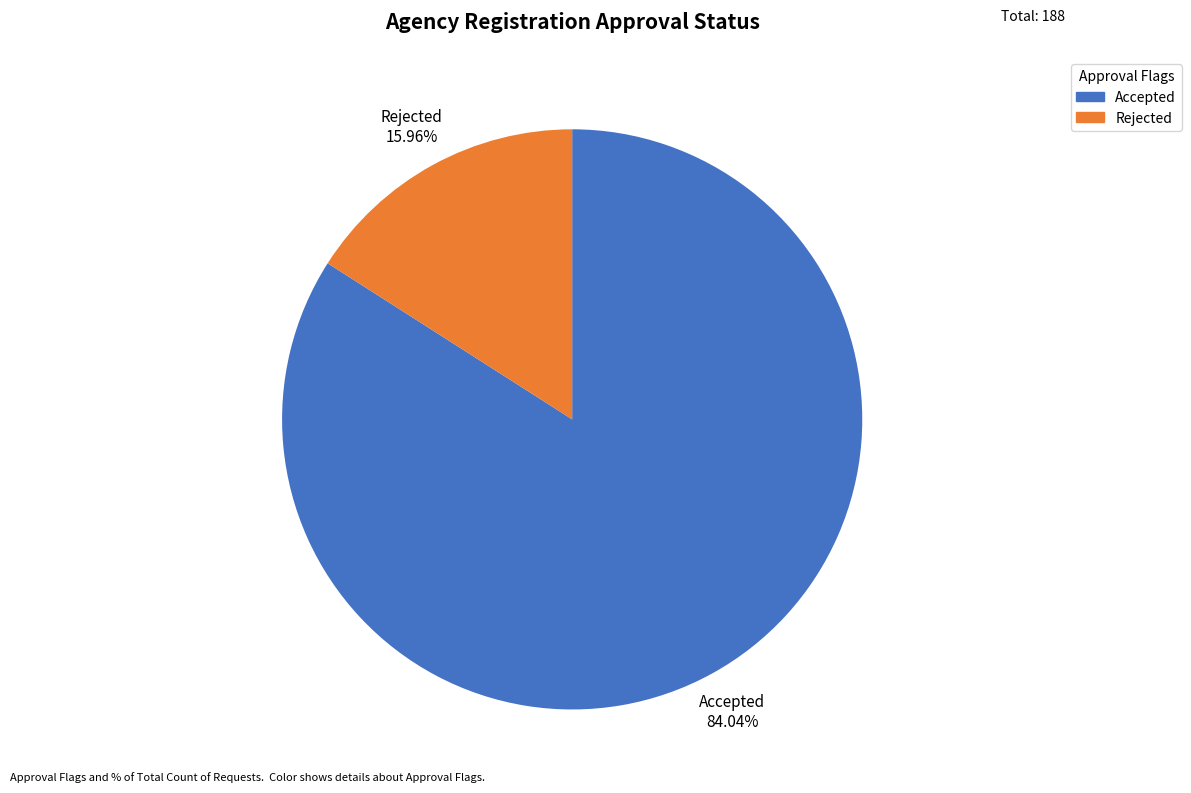

To the nearest percent, what portion does Accepted represent?

84%